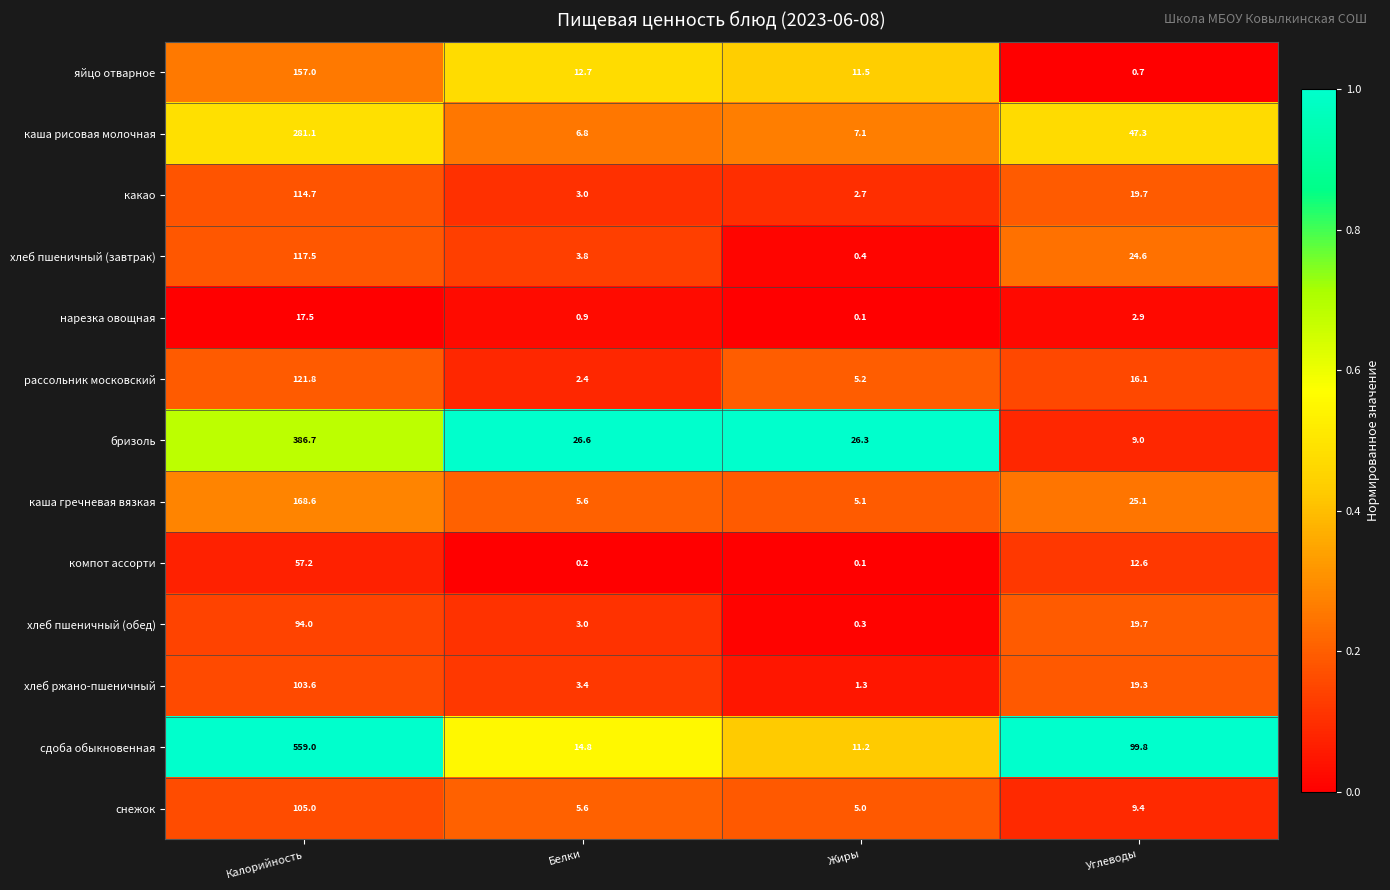

Count the number of categories in the chart.

4